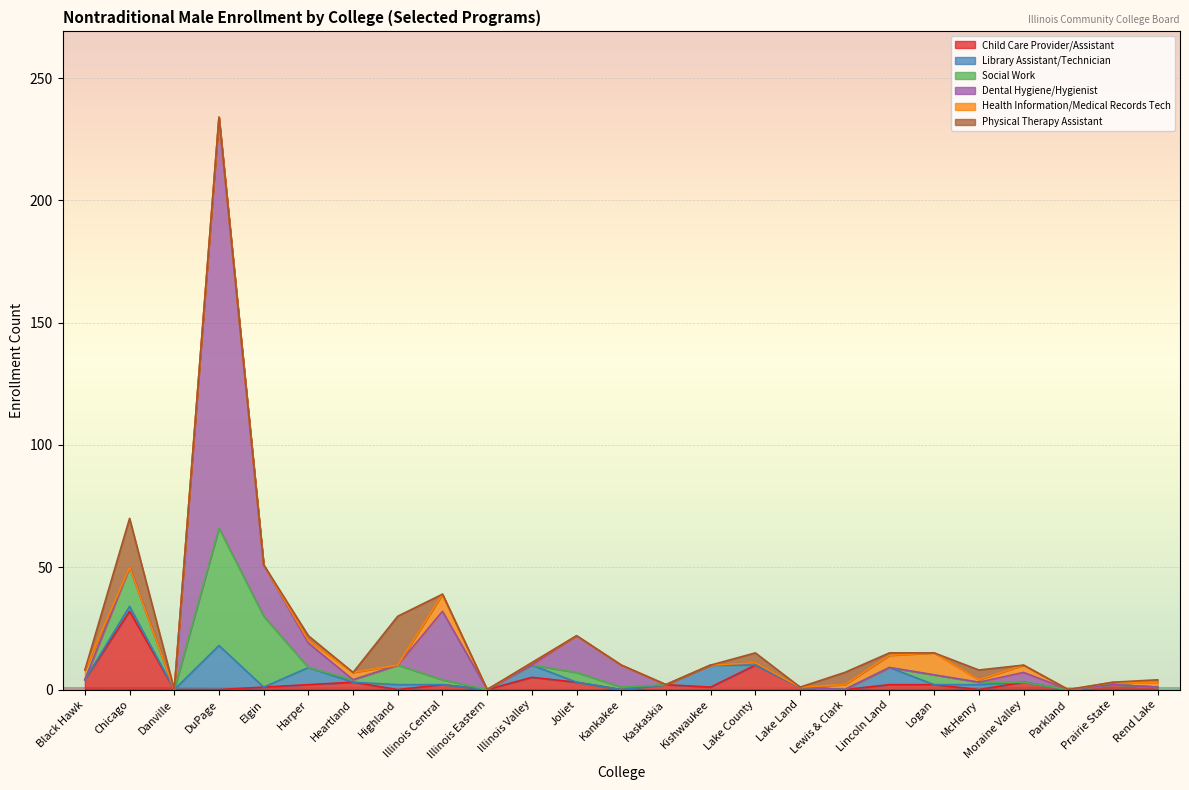

What is the label of the 15th point from the left?

Kishwaukee